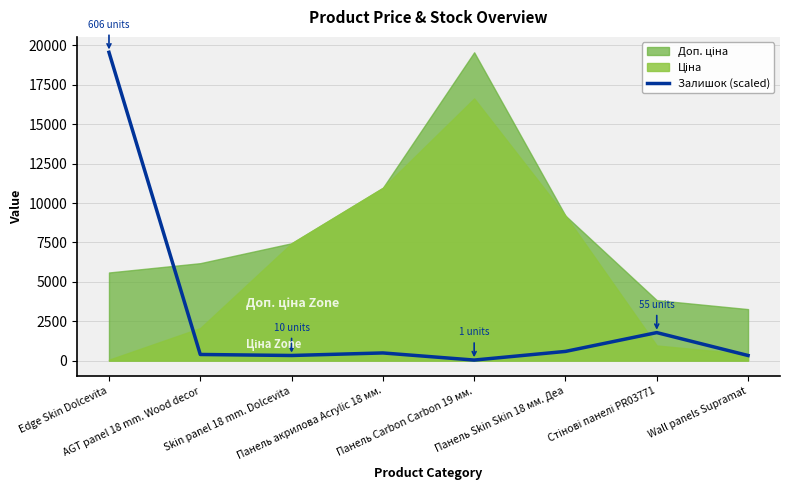

Approximately how many times larger is the value at AGT panel 18 mm. Wood decor compared to Wall panels Supramat?

1.2